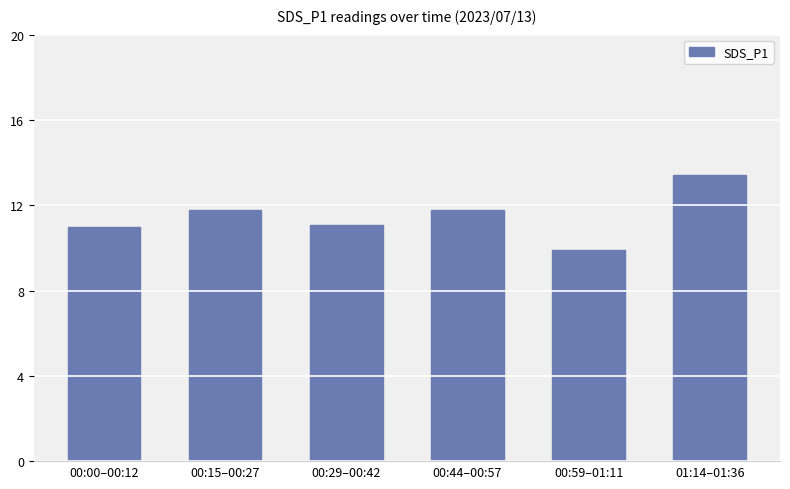

What is the value of the 1st bar from the left?

11.0